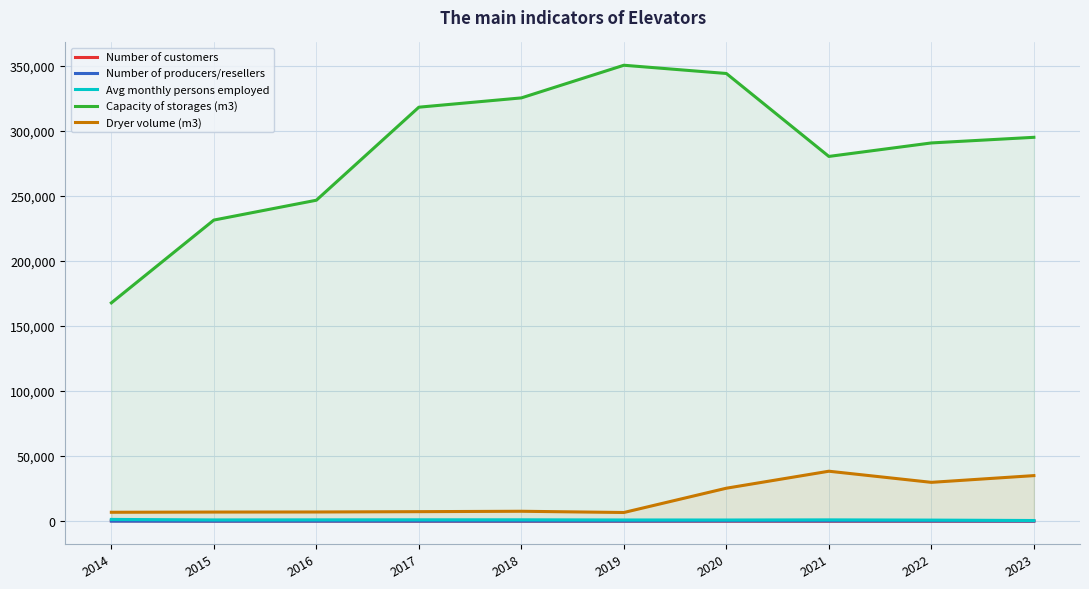

At which label does Number of customers first exceed 42?

2014